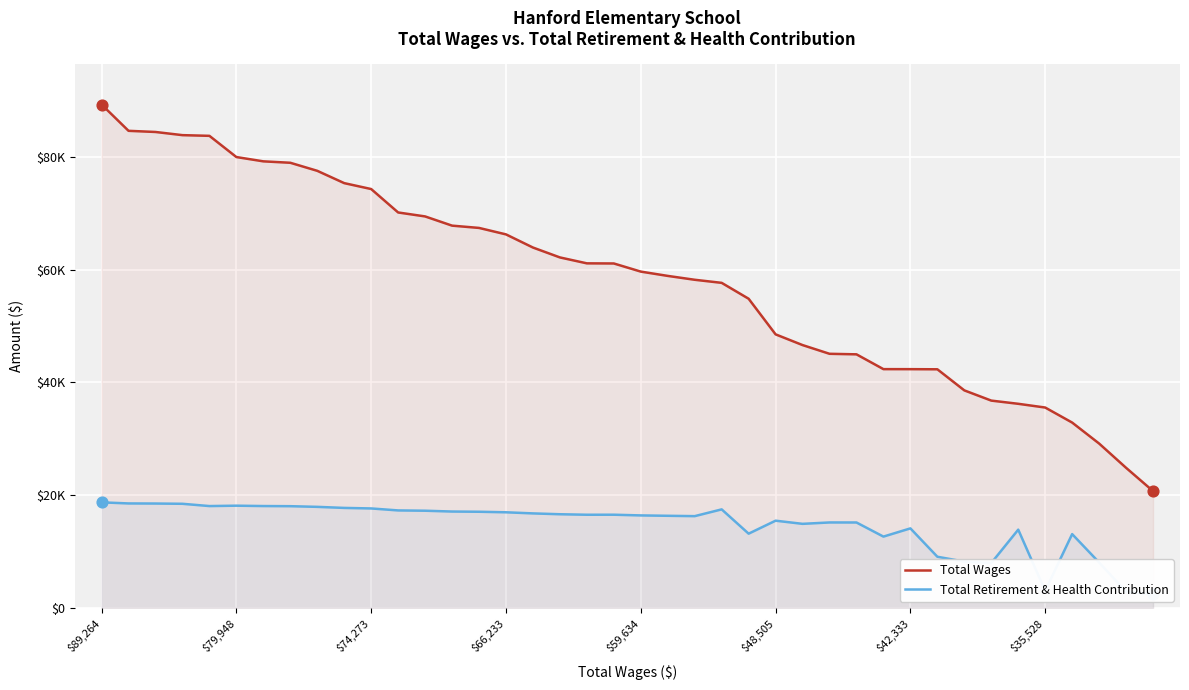

Which series has the largest Y range (max minus min)?

Total Wages